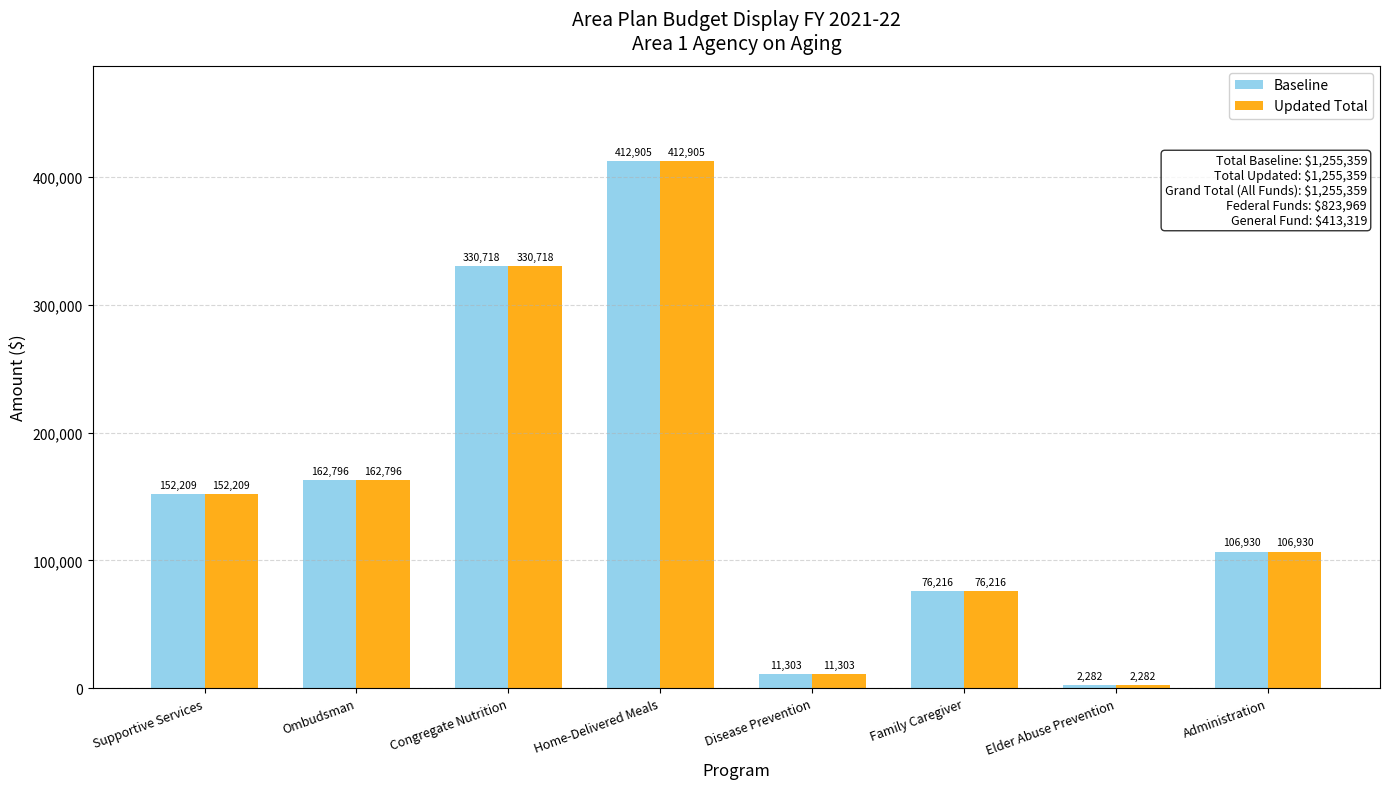

How many groups of bars are there?

8